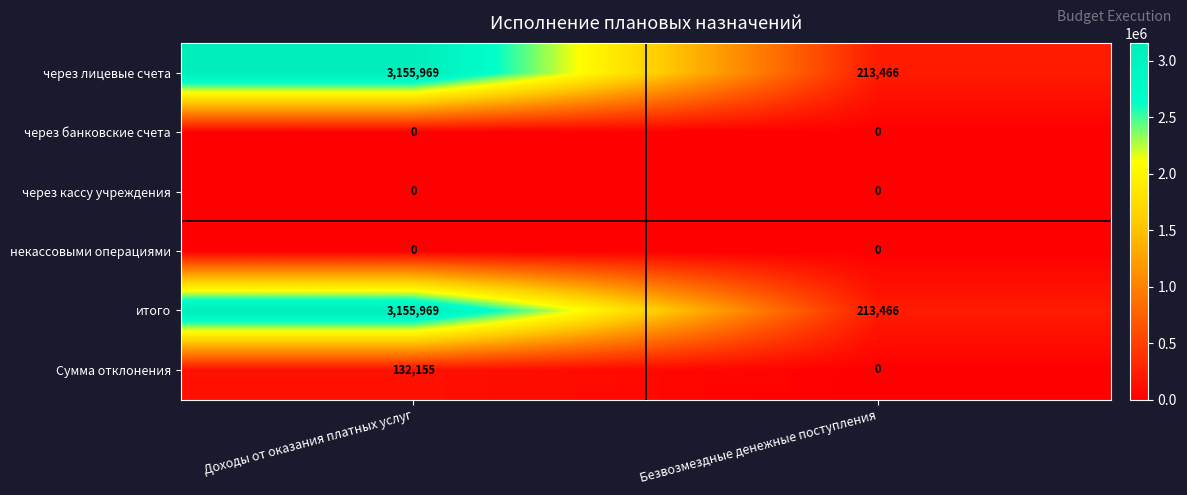

The Сумма отклонения series shows -65994 at Безвозмездные денежные поступления. True or false?

False